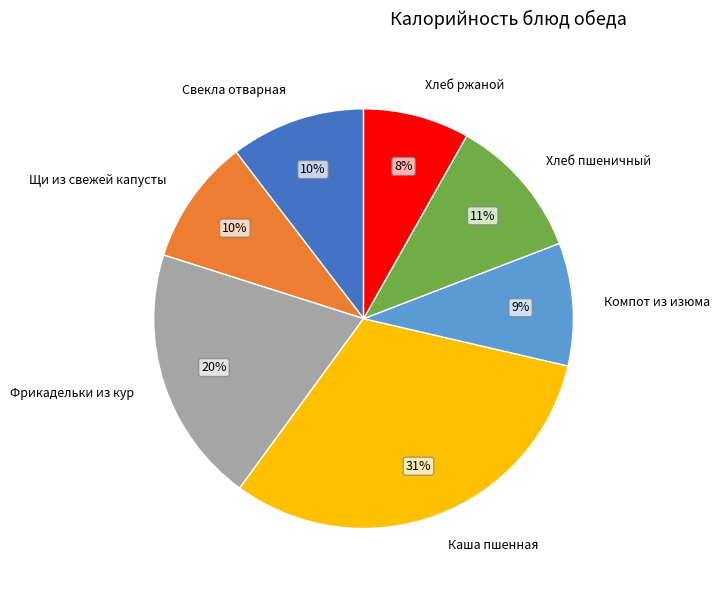

What is the largest slice in the pie chart?

Каша пшенная